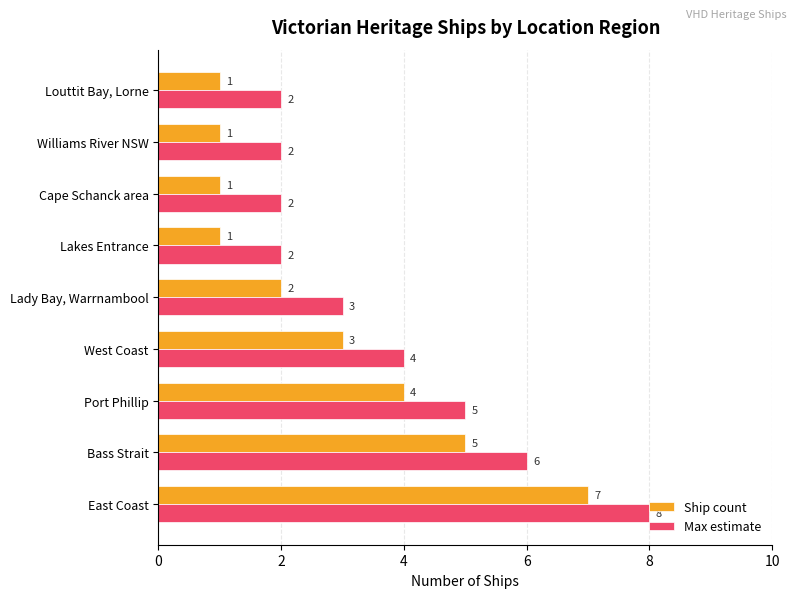

True or false: Ship count has a value of 3 at Lady Bay, Warrnambool.

False